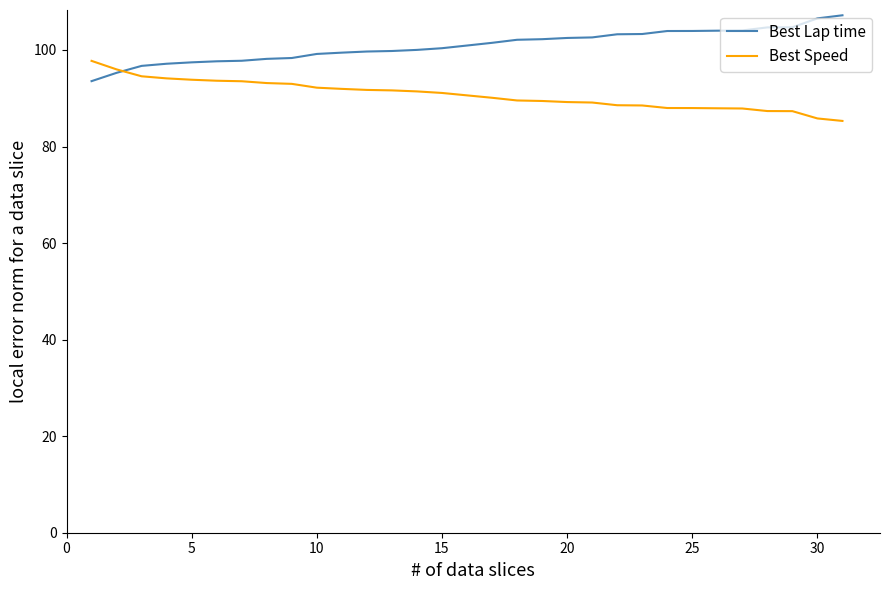

Which series has the largest total across all categories?

Best Lap time